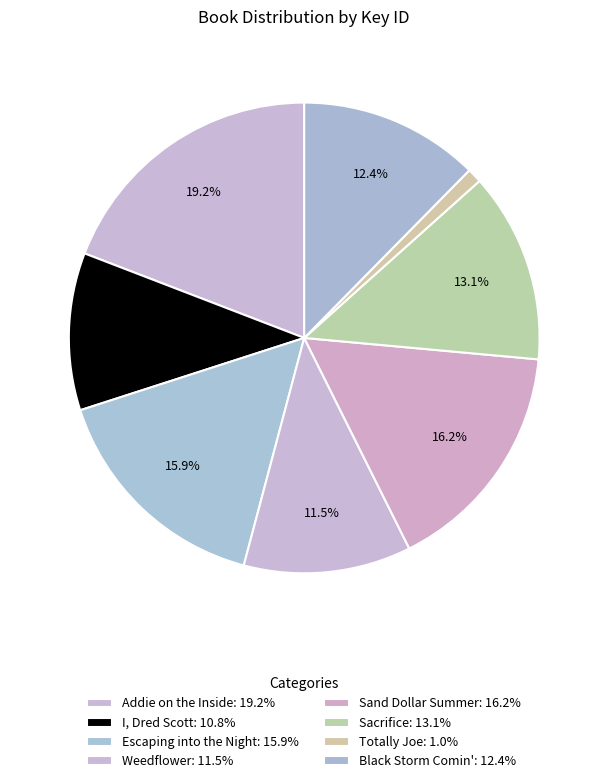

What percentage is the I, Dred Scott slice, to the nearest percent?

11%